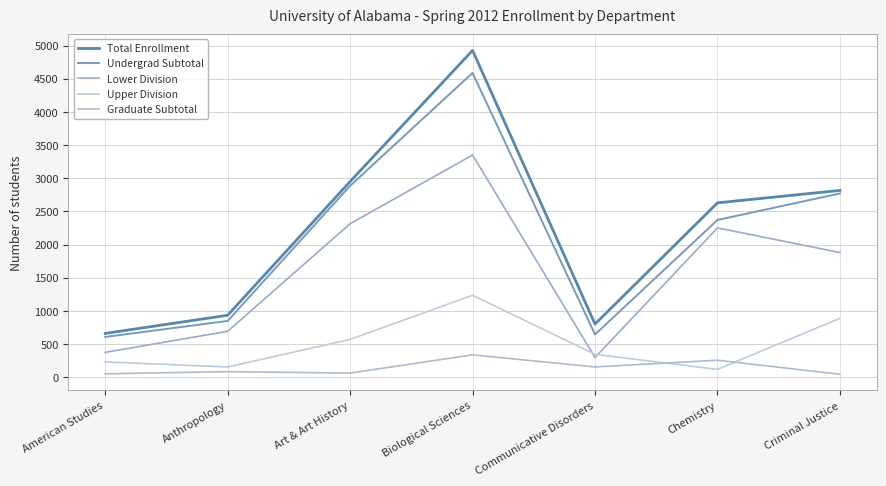

How many values in the Upper Division series exceed 347?

3